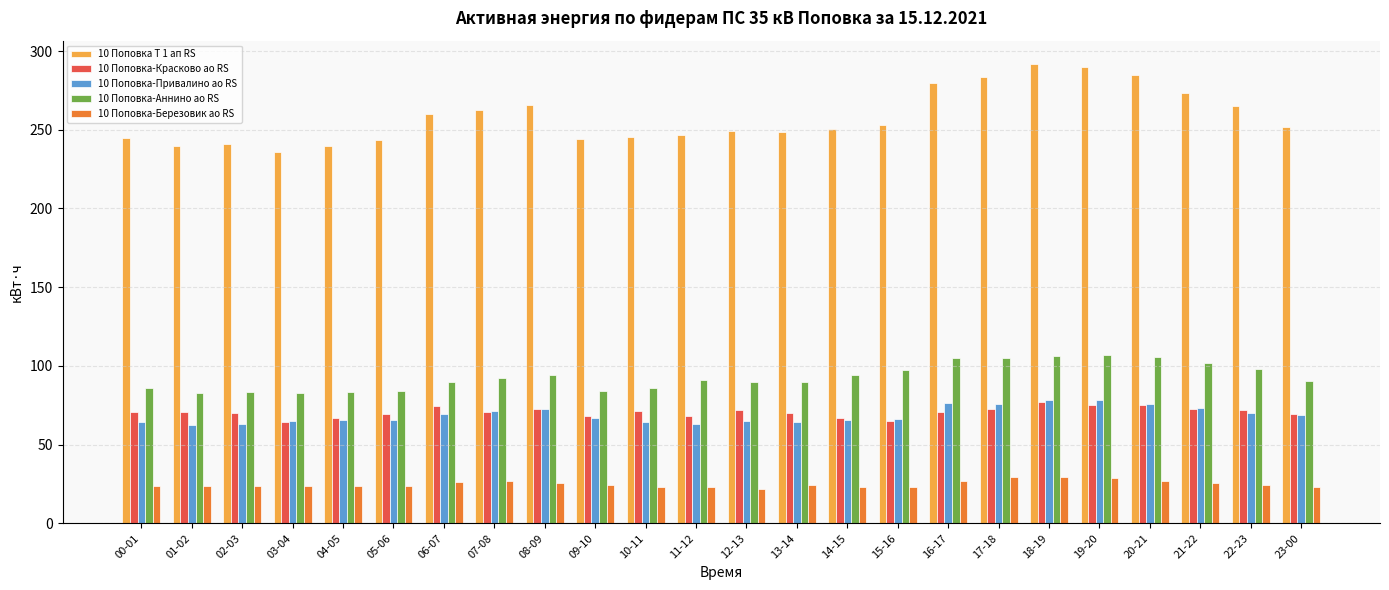

Is the value of 10 Поповка-Березовик ао RS at 22-23 greater than the value of 10 Поповка-Аннино ао RS at 05-06?

No